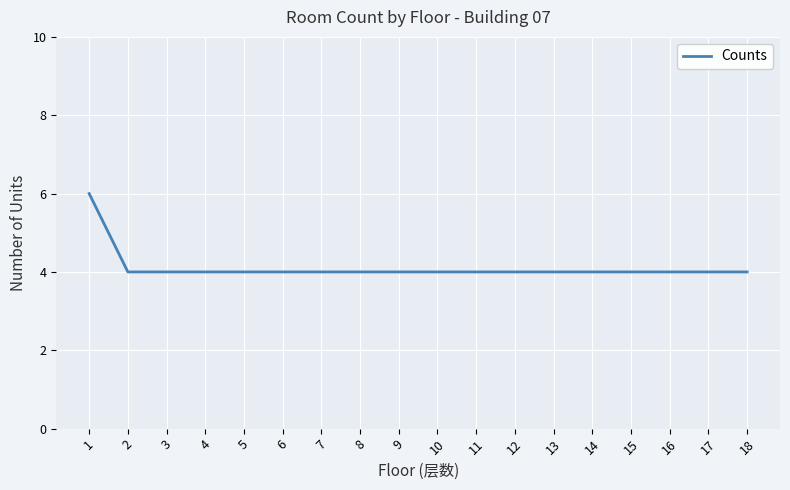

What is the minimum value shown in the chart?

4